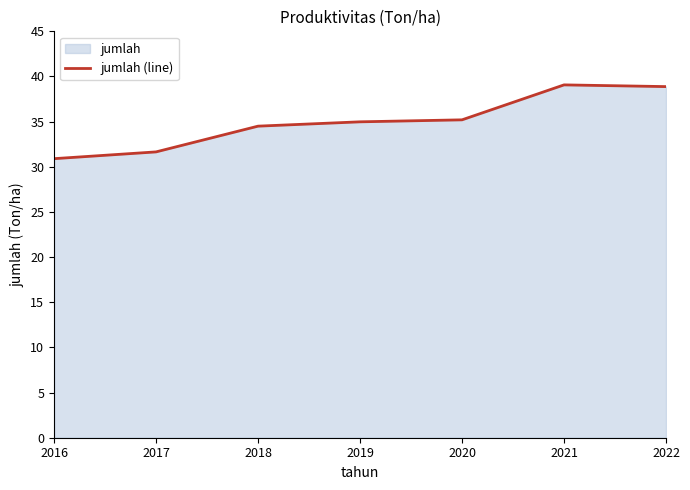

What is the difference between the values at 2016 and 2019?

4.1